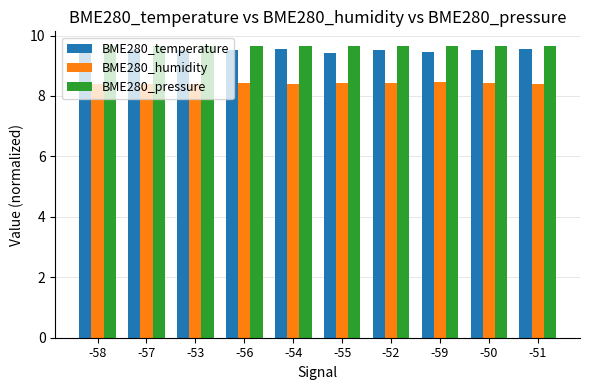

What is the highest value of the BME280_humidity series?

8.5